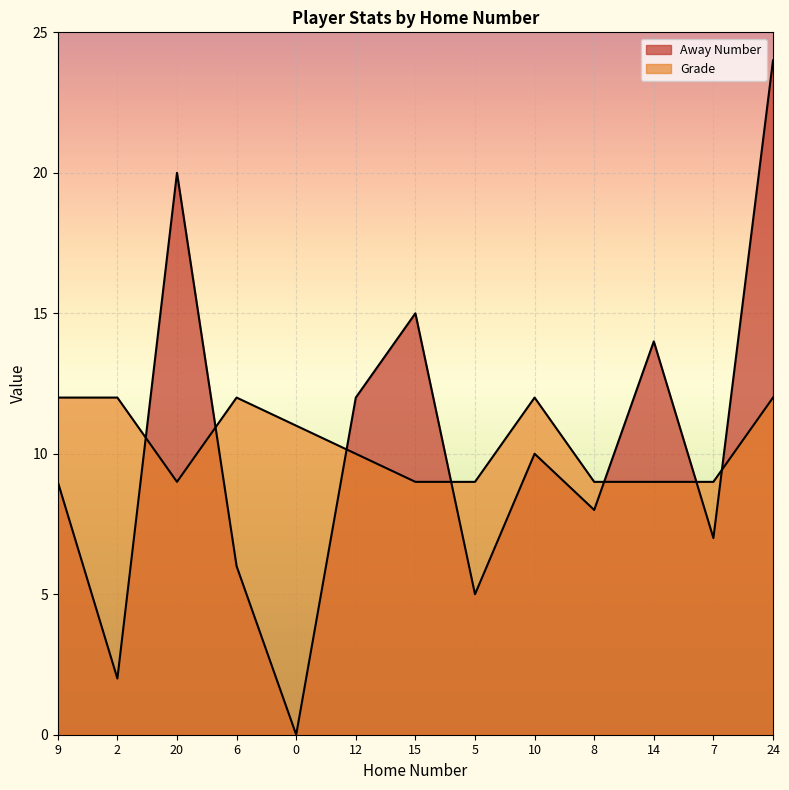

Is the value of Away Number at 7 greater than the value of Grade at 8?

No